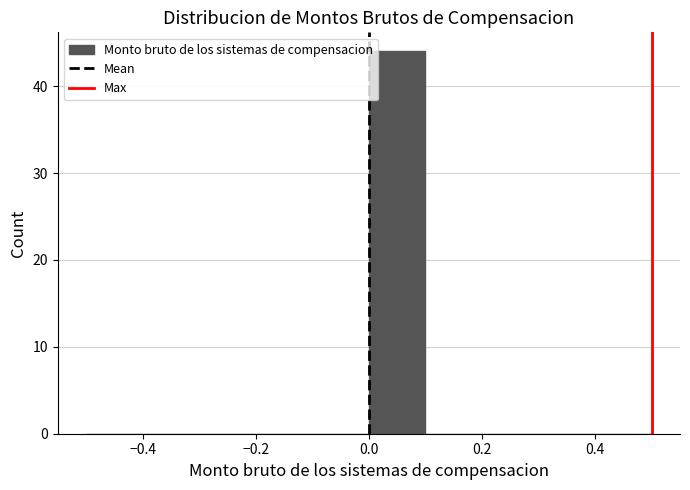

Over which range of the x-axis is the bar tallest?

0.0 to 0.1